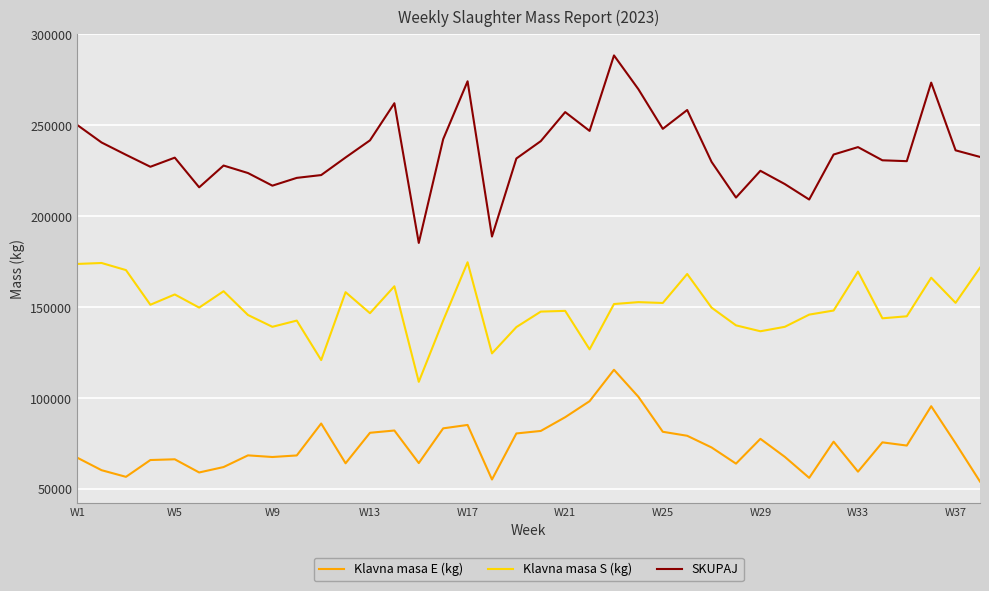

What is the average value of the SKUPAJ series?

235546